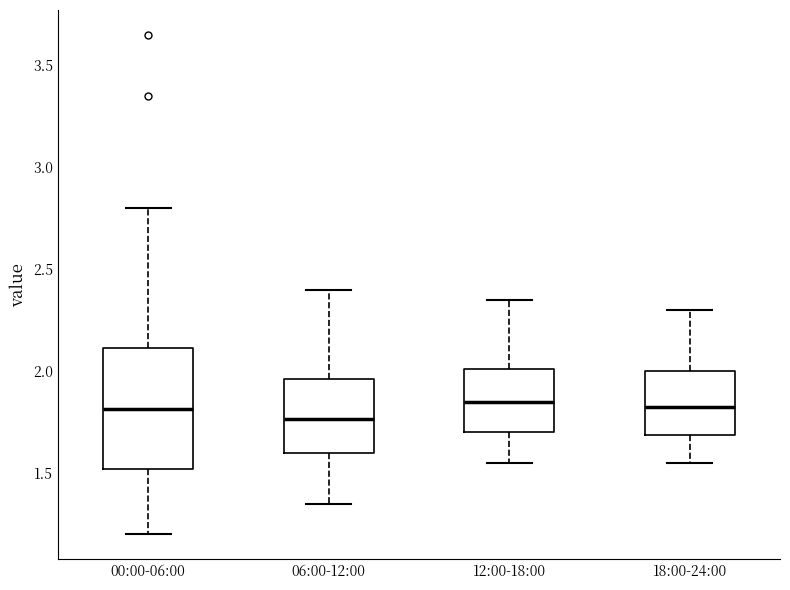

Reading left to right, transcribe this box plot: for each box, give where its median line is, the range the box spans, and where its two whiskers end, as read against the y-axis. The values are not printed on the chart, so give them approximately, as read against the axis.

00:00-06:00: median 1.80, box 1.50 to 2.10, whiskers 1.20 to 2.80
06:00-12:00: median 1.75, box 1.60 to 1.95, whiskers 1.35 to 2.40
12:00-18:00: median 1.85, box 1.70 to 2.00, whiskers 1.55 to 2.35
18:00-24:00: median 1.85, box 1.70 to 2.00, whiskers 1.55 to 2.30